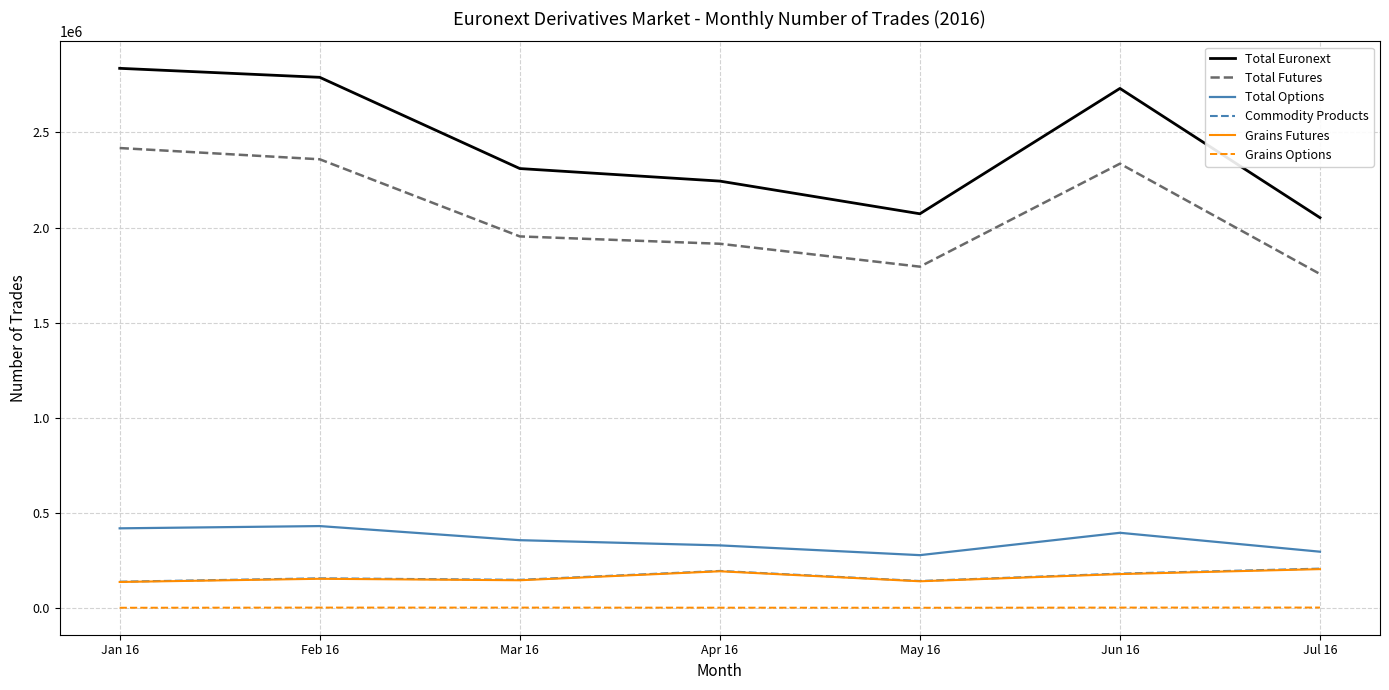

What is the lowest value of the Total Futures series?

1755754